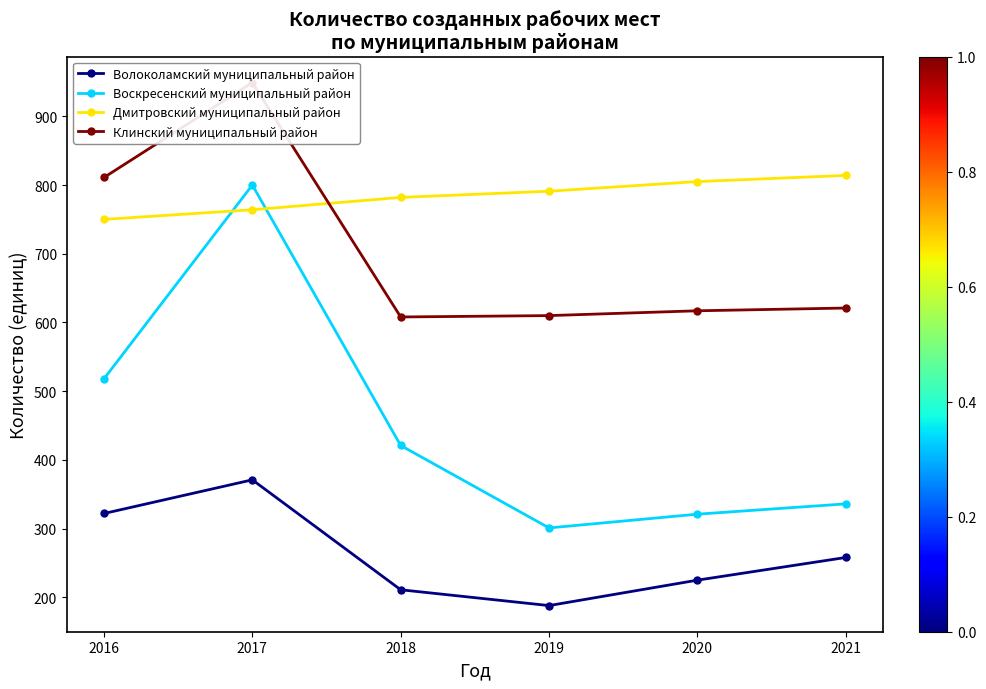

What is the value of the Волоколамский муниципальный район point at the 4th from the left?

188